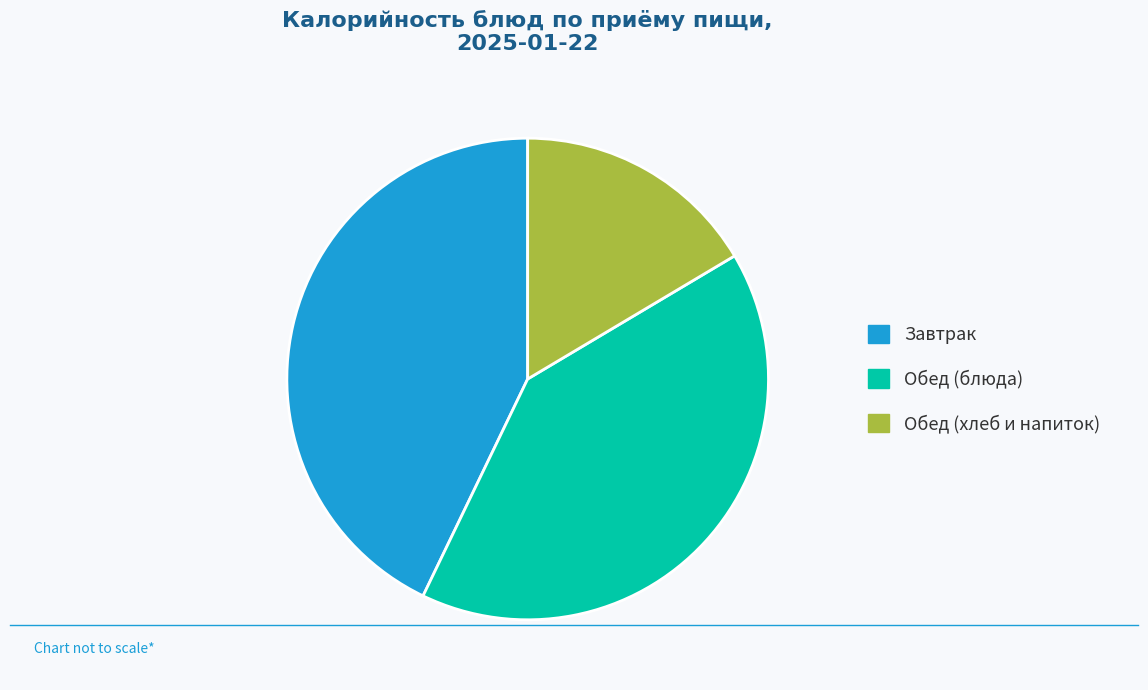

Is the sum of Обед (блюда) and Завтрак greater than half?

Yes